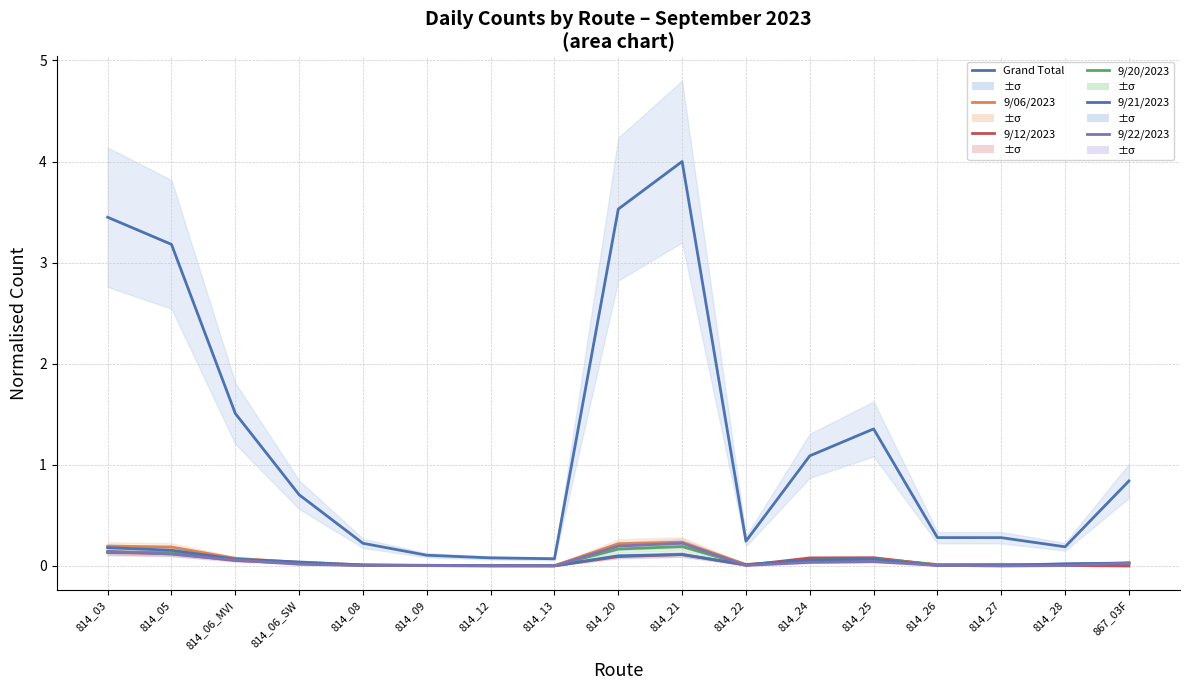

Reading left to right, list all the values displayed in this chart.

Grand Total: 3.4	3.2	1.5	0.7	0.2	0.1	0.1	0.1	3.5	4.0	0.2	1.1	1.4	0.3	0.3	0.2	0.8
9/06/2023: 0.2	0.2	0.1	0.0	0.0	0.0	0.0	0.0	0.2	0.2	0.0	0.1	0.1	0.0	0.0	0.0	0.0
9/12/2023: 0.1	0.1	0.1	0.0	0.0	0.0	0.0	0.0	0.1	0.1	0.0	0.1	0.1	0.0	0.0	0.0	0.0
9/20/2023: 0.1	0.1	0.1	0.0	0.0	0.0	0.0	0.0	0.2	0.2	0.0	0.1	0.1	0.0	0.0	0.0	0.0
9/21/2023: 0.2	0.2	0.1	0.0	0.0	0.0	0.0	0.0	0.1	0.1	0.0	0.1	0.1	0.0	0.0	0.0	0.0
9/22/2023: 0.1	0.1	0.1	0.0	0.0	0.0	0.0	0.0	0.2	0.2	0.0	0.0	0.0	0.0	0.0	0.0	0.0